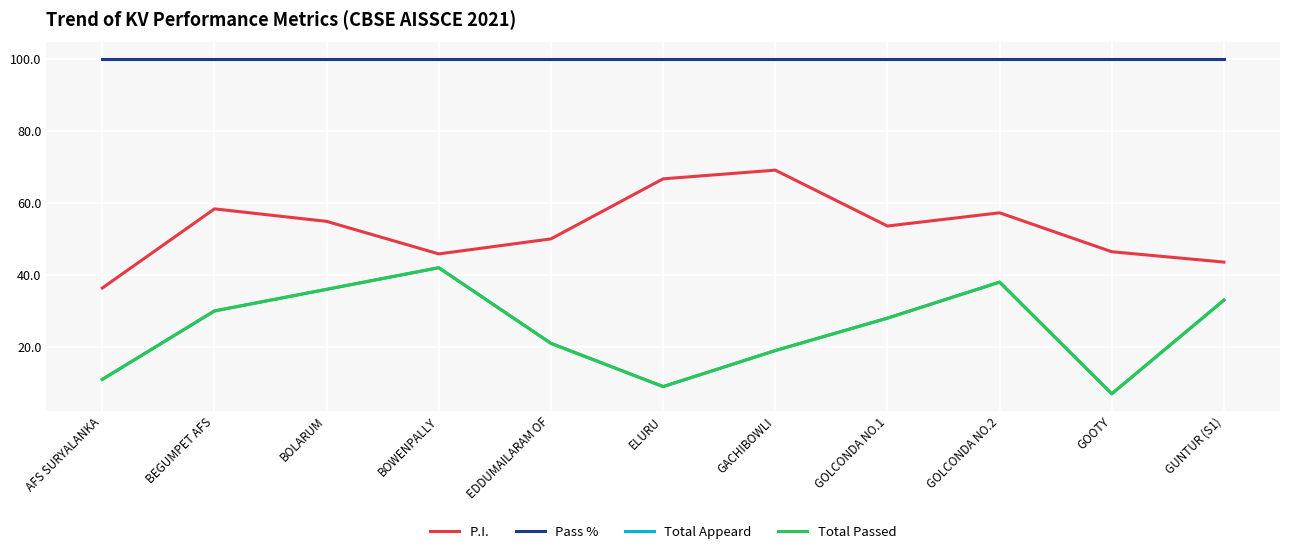

Is this an area chart (filled region under the line)?

No